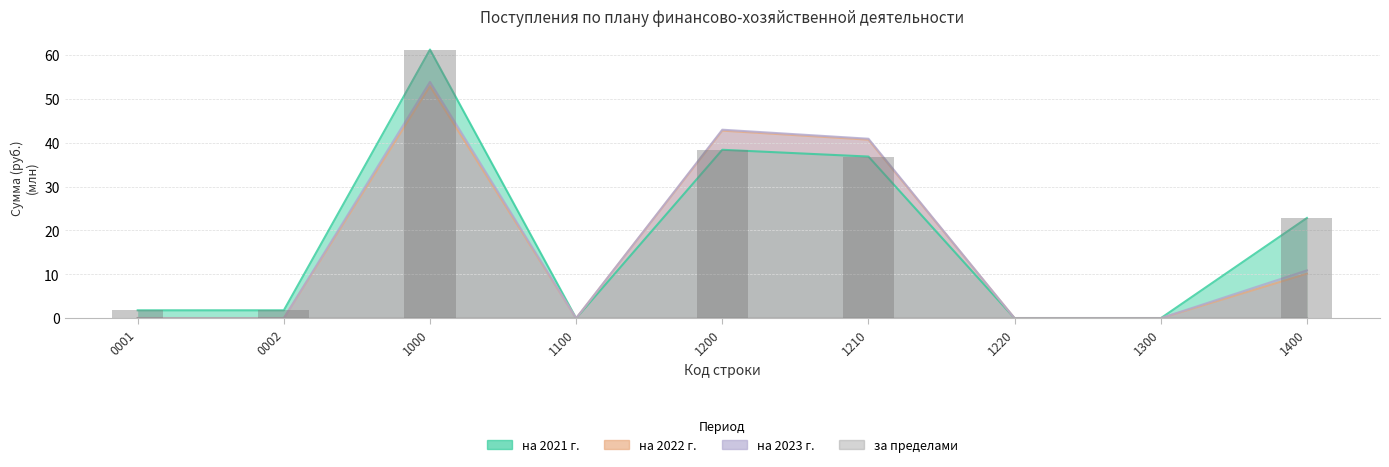

Rank the categories by на 2021 г. value from highest to lowest.

1000, 1200, 1210, 1400, 0001, 0002, 1100, 1220, 1300